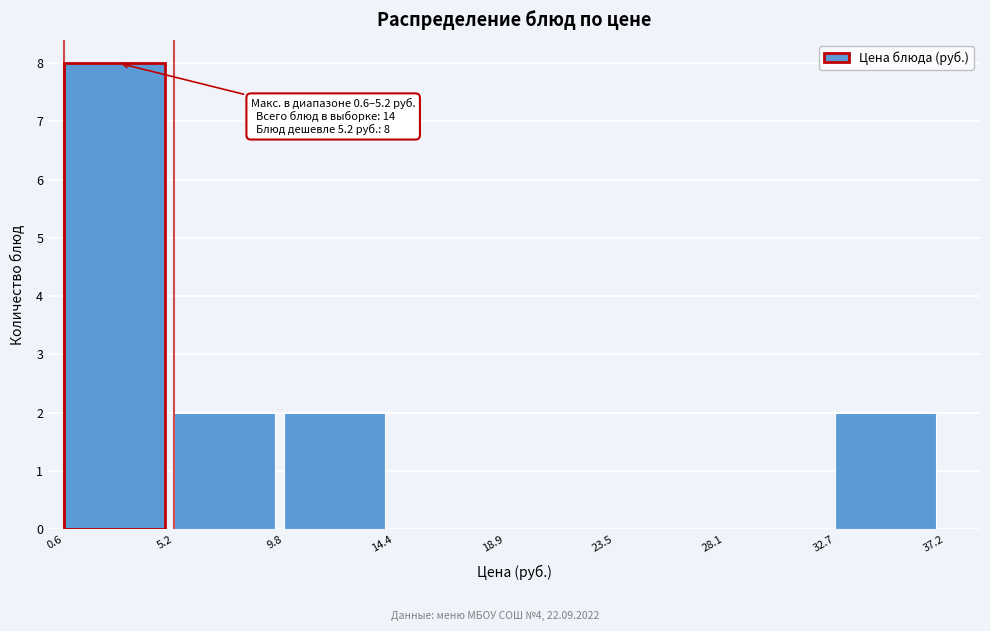

Over which range of the x-axis is the bar tallest?

0.6 to 5.2